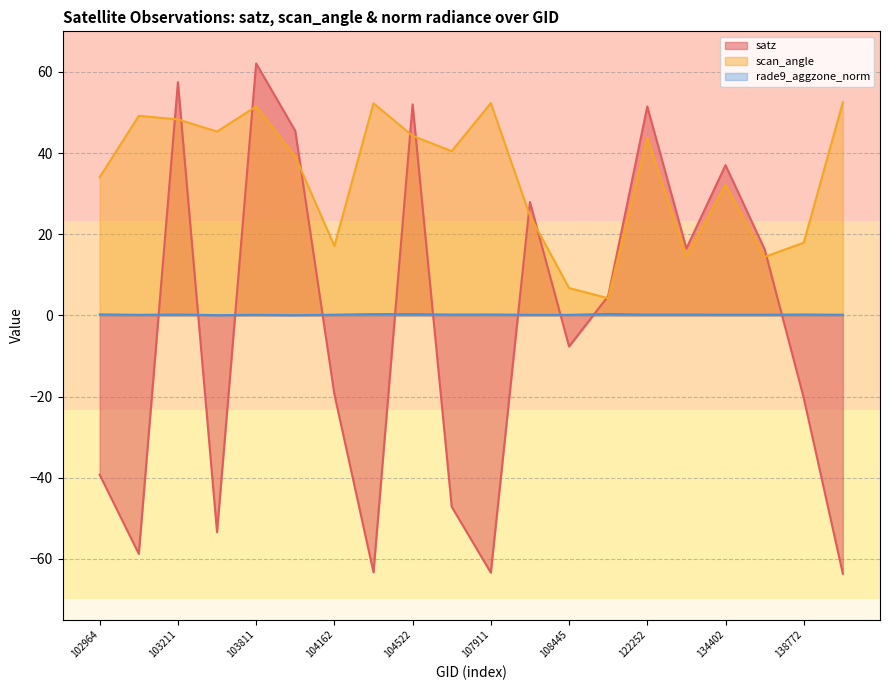

At how many categories does at least one series exceed 58?

1